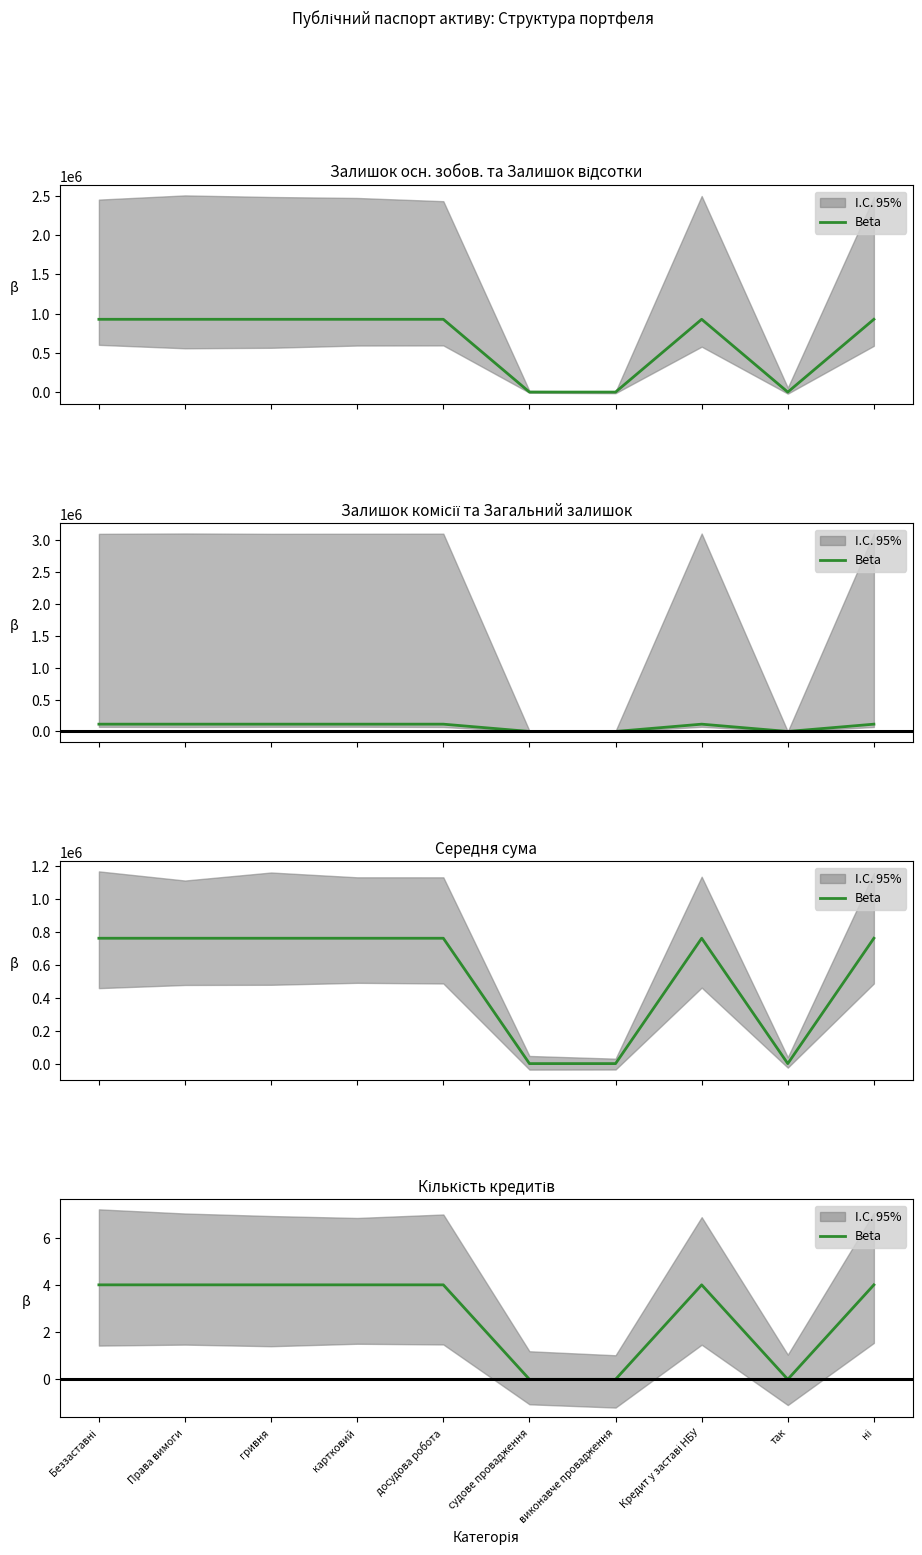

Count the values in the range 0 to 4.

10